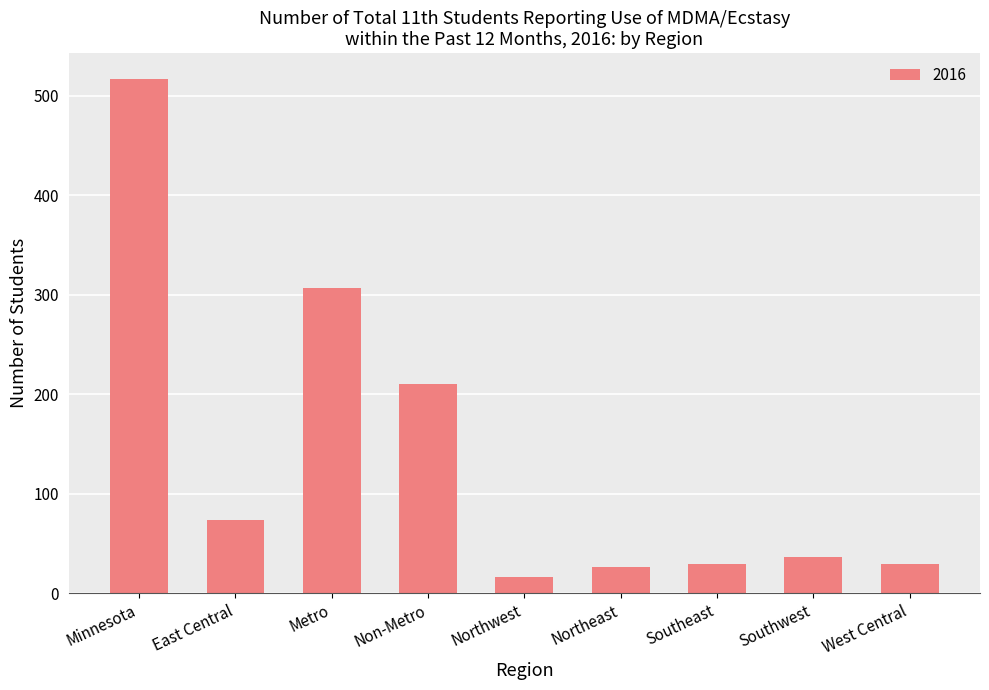

Count the number of data series in this chart.

1